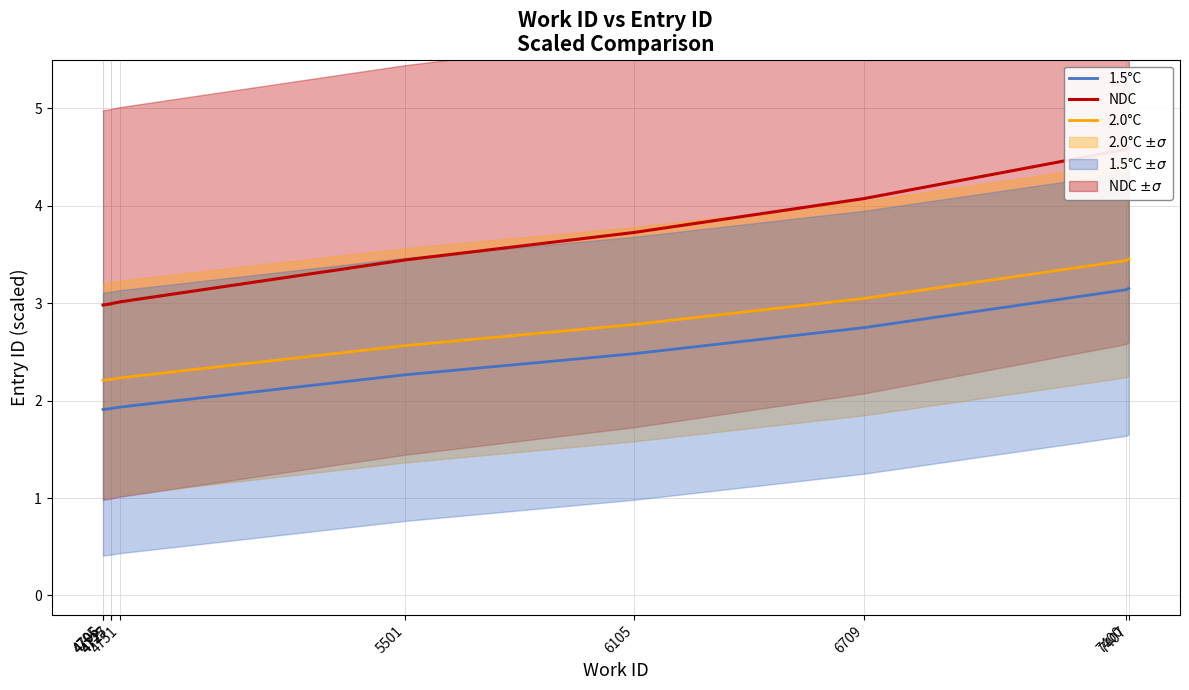

Which series changed the most between 4725 and 5501?

NDC